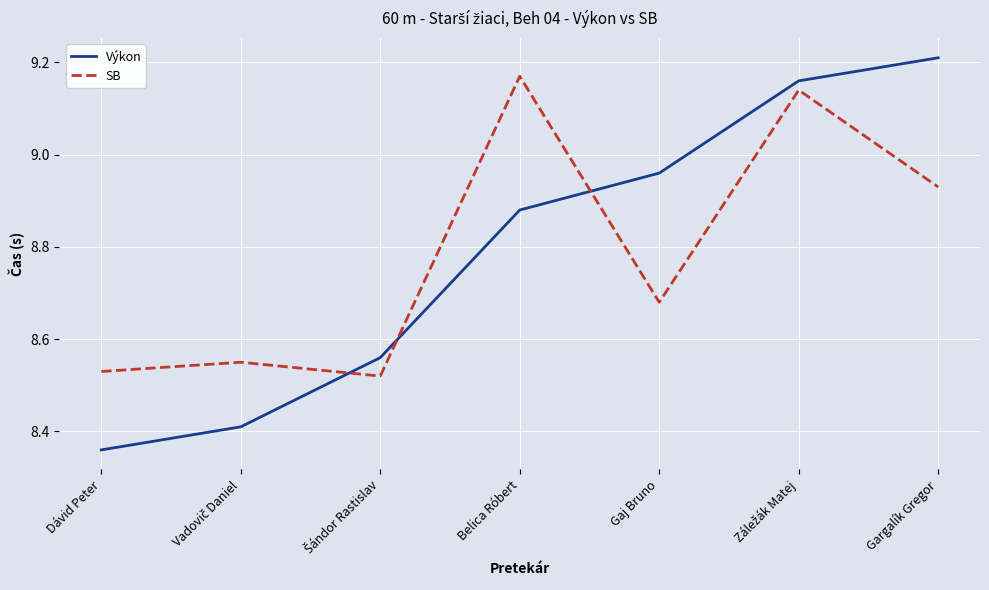

At Dávid Peter, list the series in order from largest to smallest.

SB, Výkon